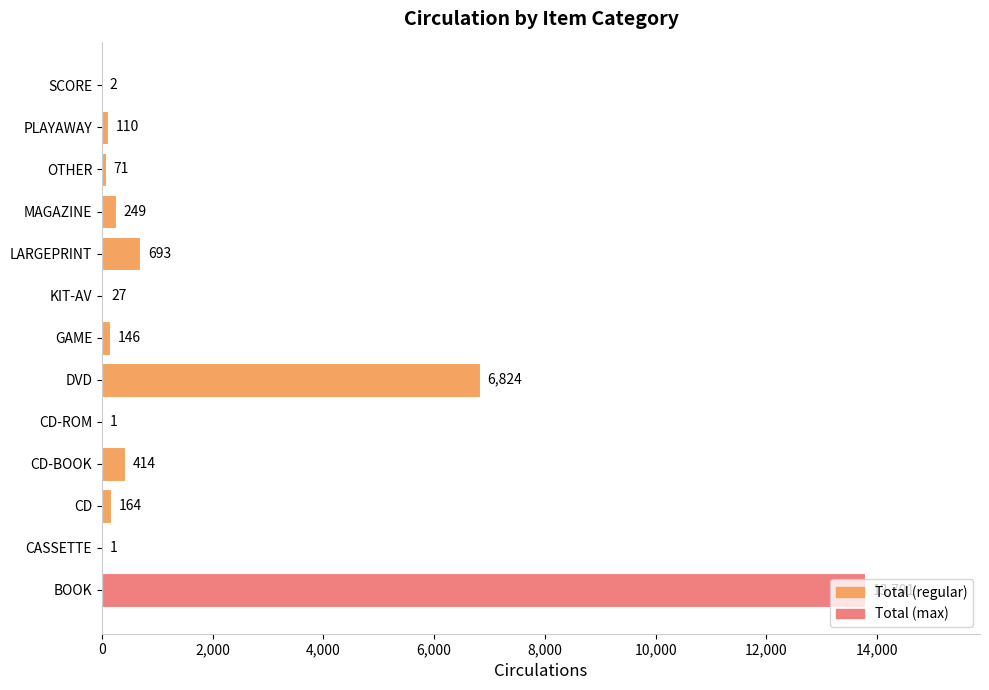

What is the greatest value displayed?

13791